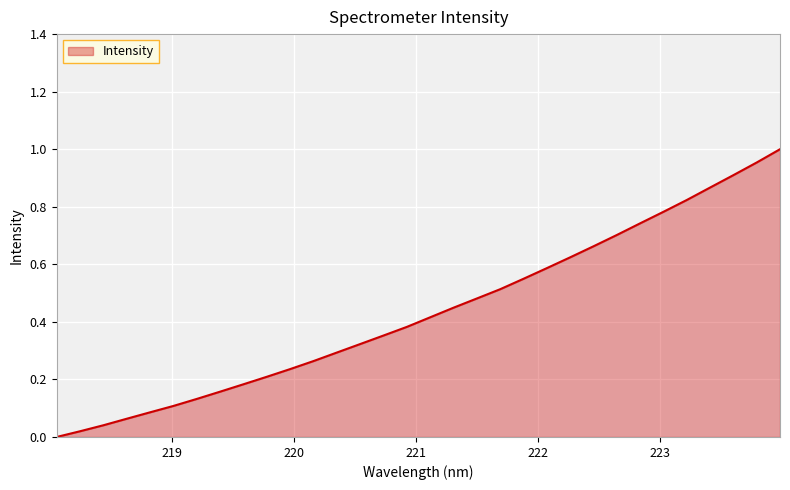

How many lines are shown in the chart?

1